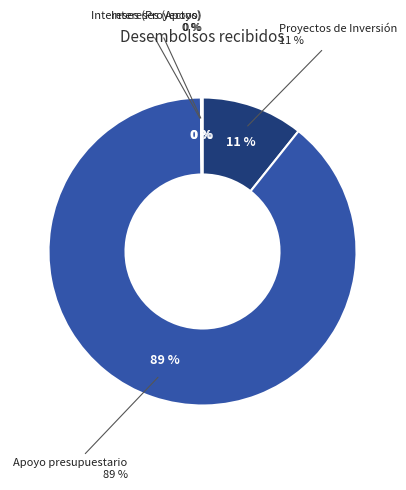

The Apoyo presupuestario slice represents 89% of the pie. True or false?

True